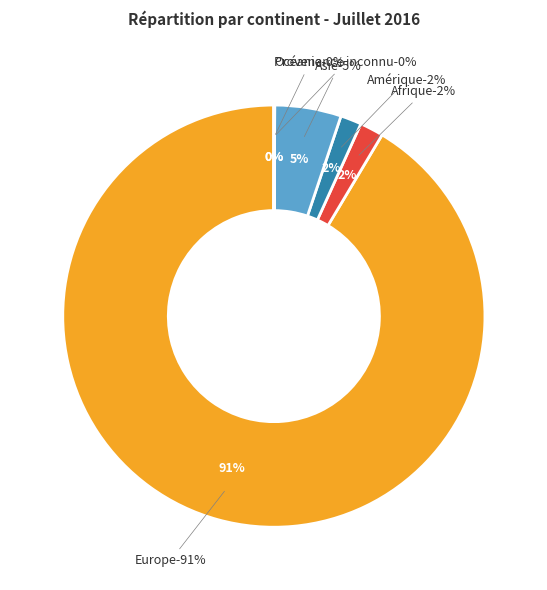

True or false: Provenance inconnu accounts for 1% of the total.

False